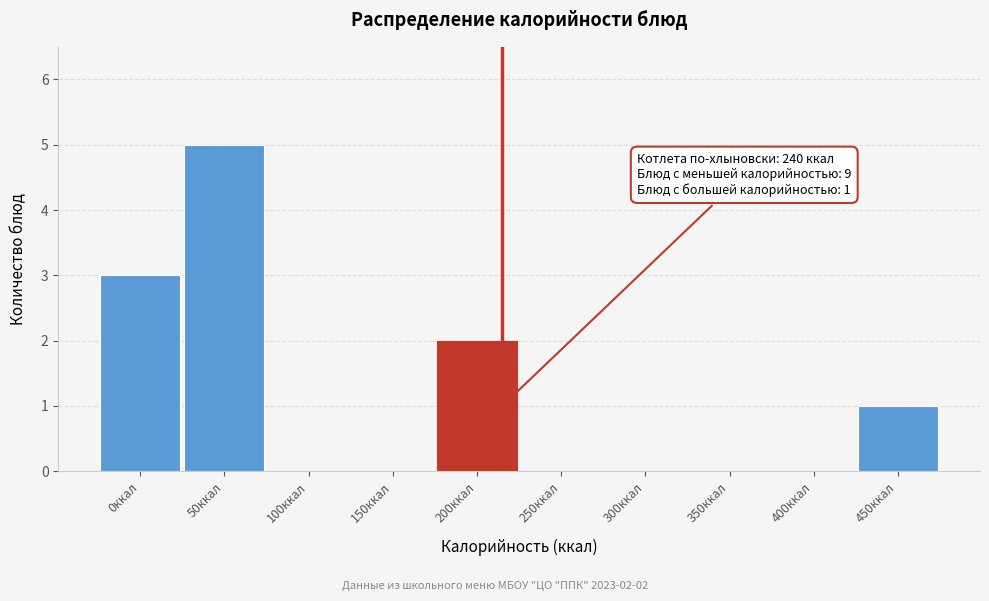

Reading left to right, what are all the values shown in this chart?

0ккал=3	50ккал=5	100ккал=0	150ккал=0	200ккал=2	250ккал=0	300ккал=0	350ккал=0	400ккал=0	450ккал=1